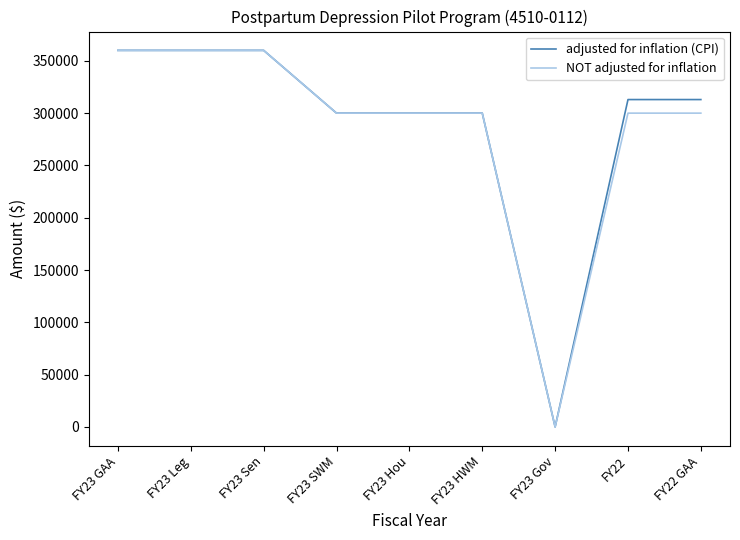

What is the difference between the maximum and minimum values in the adjusted for inflation (CPI) series?

360000